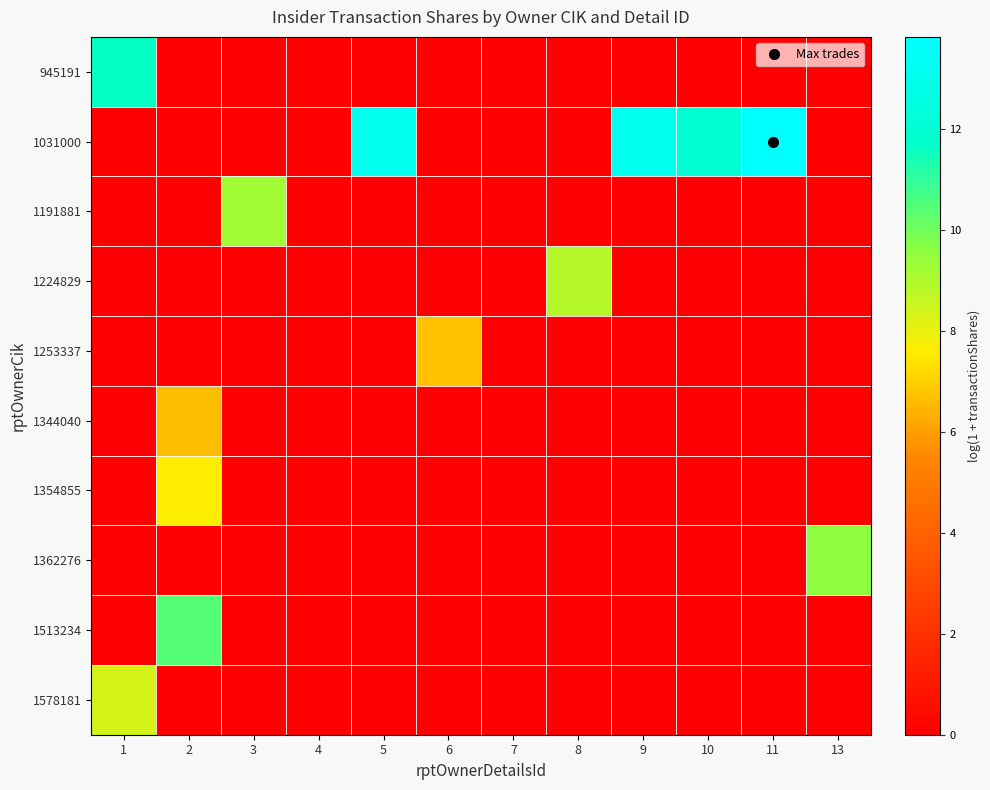

What is the total value across all series at 11?

13.8